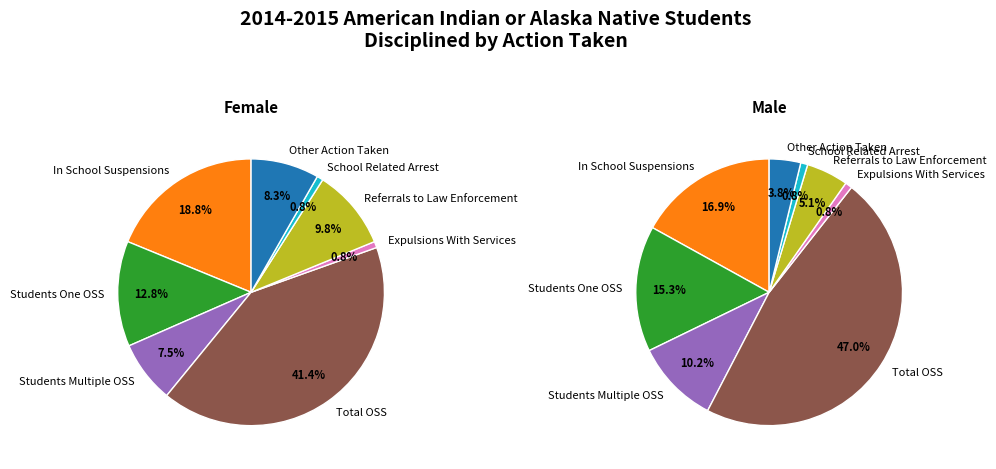

Rank the series by their maximum value, from lowest to highest.

Female, Male